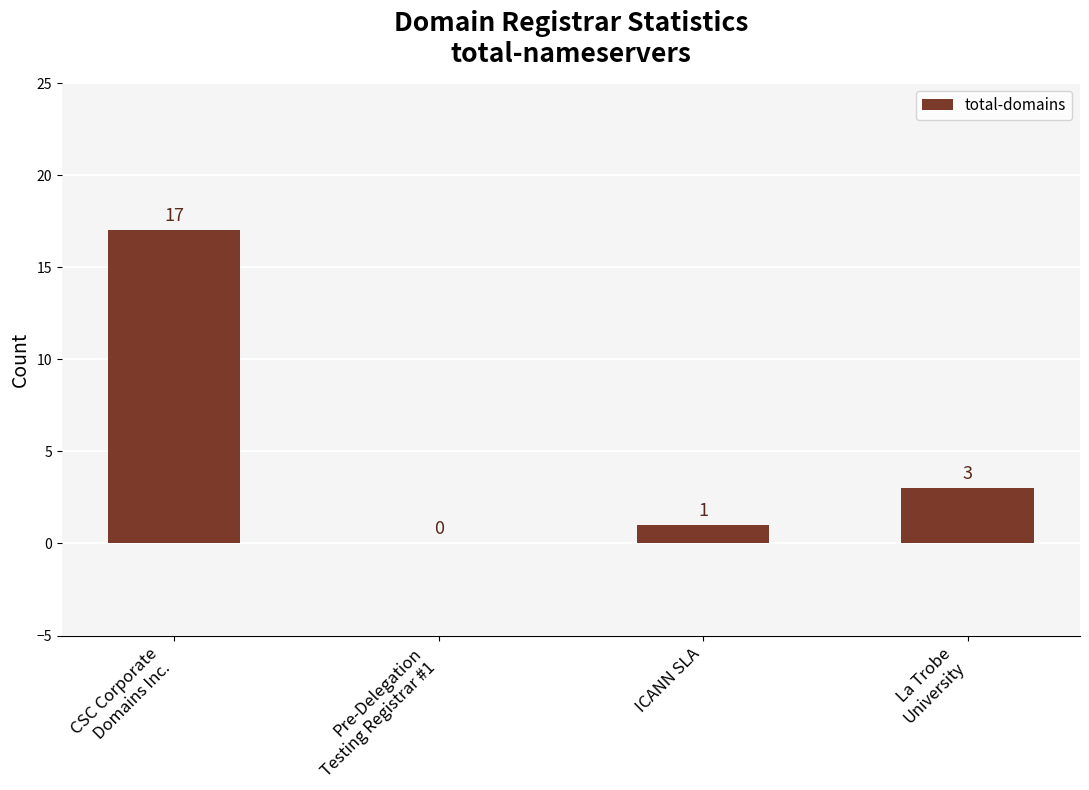

Are the bars horizontal?

No